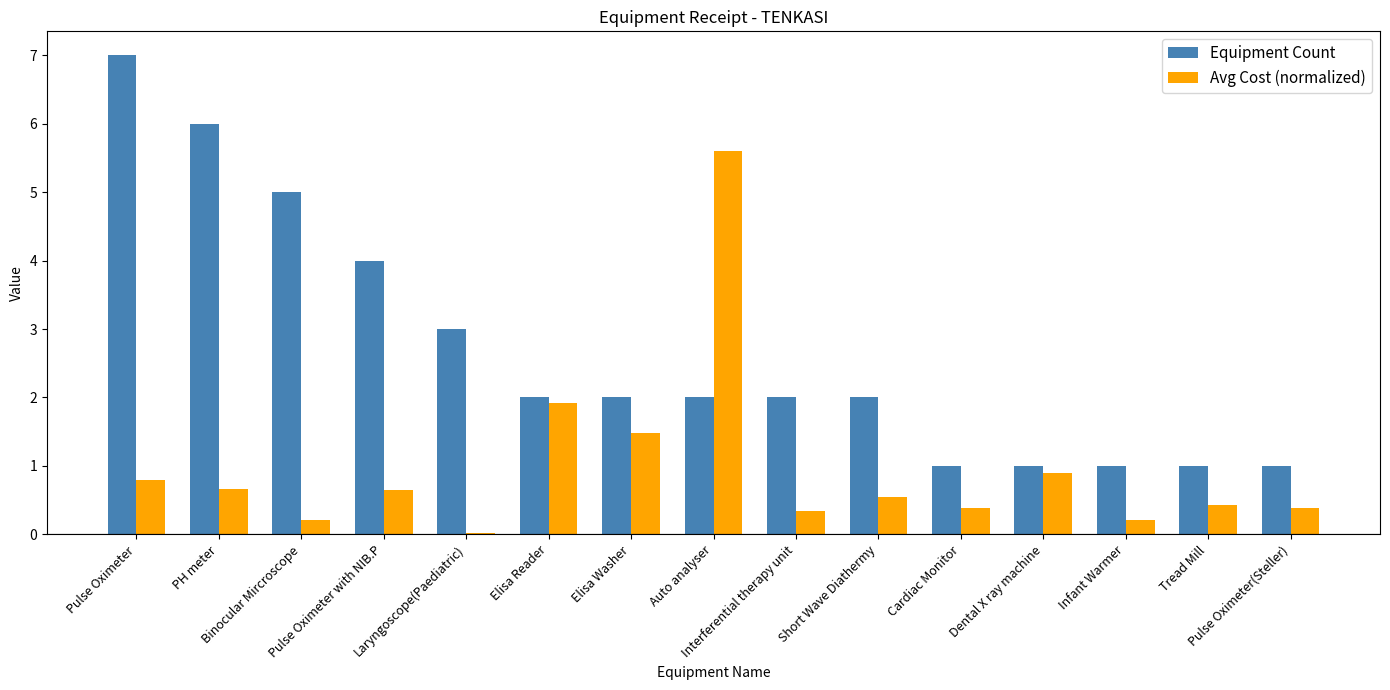

List the series in order of their overall mean, highest first.

Equipment Count, Avg Cost (normalized)